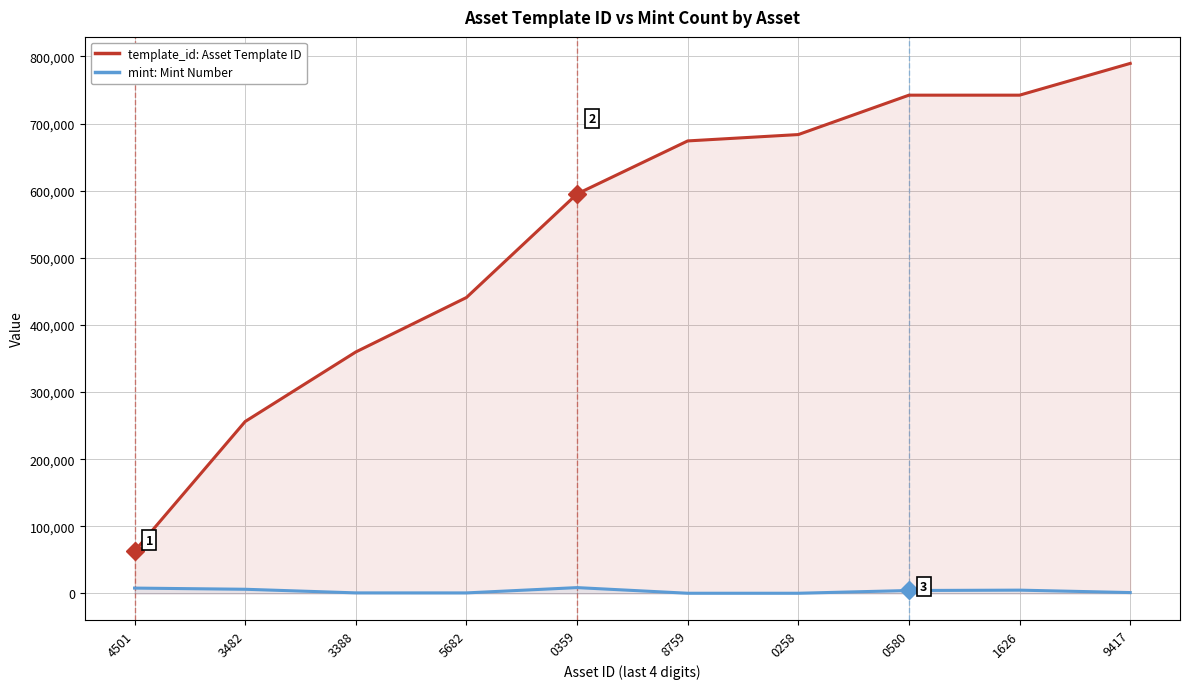

At which label does template_id first exceed 674148?

0258